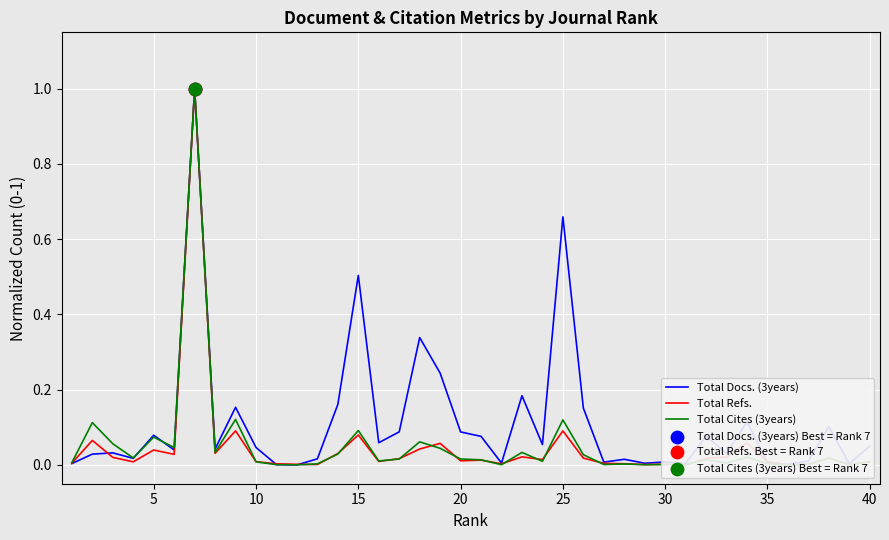

Which series contains the lowest Y value?

Total Docs. (3years)